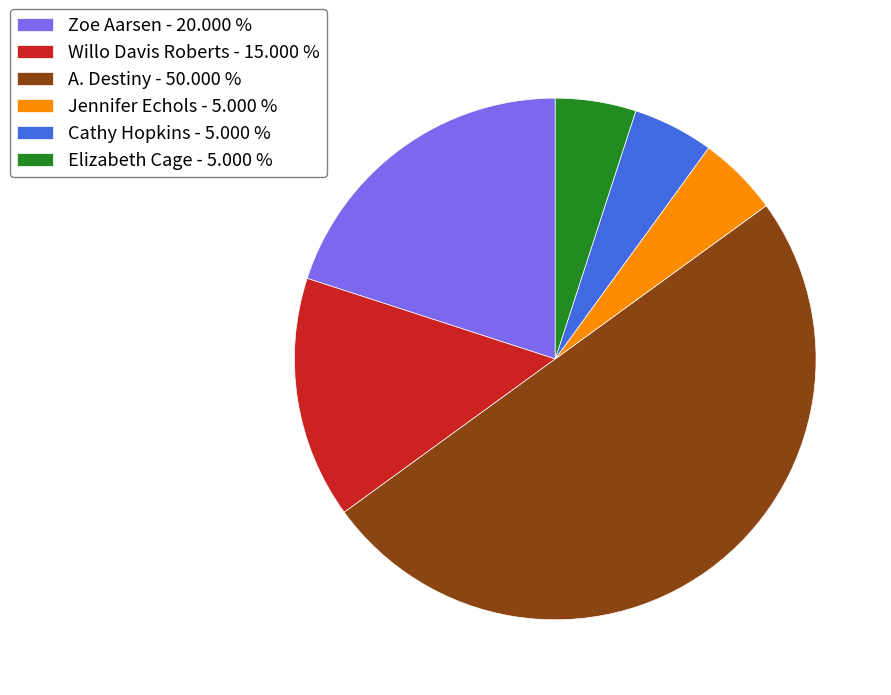

What is the ratio of the value at Zoe Aarsen - 20.000 % to the value at Cathy Hopkins - 5.000 %?

4.0